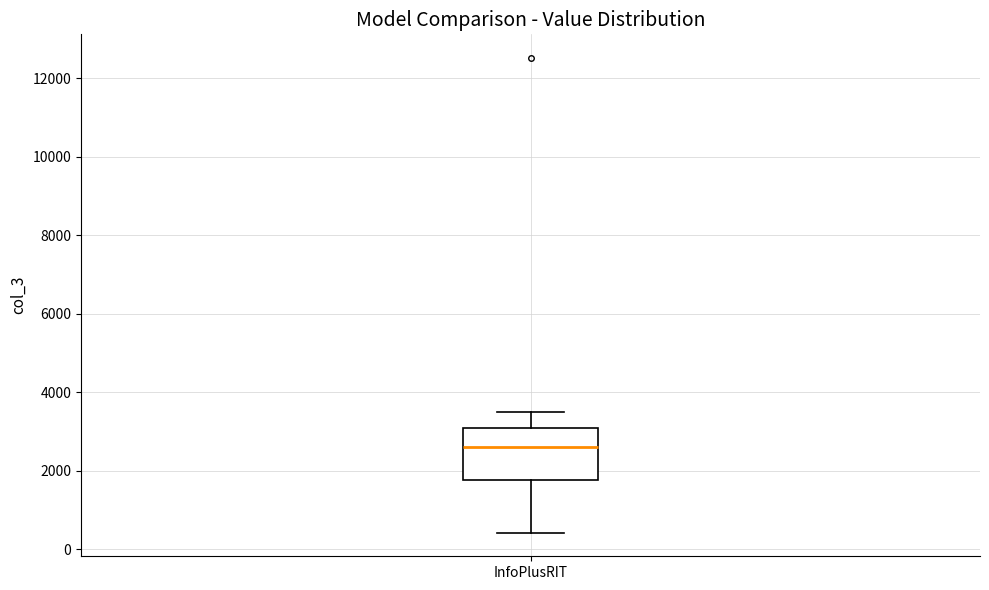

Where does the median line of the box for InfoPlusRIT sit on the y-axis? The values are not printed on the chart, so give them approximately, as read against the axis.

2600